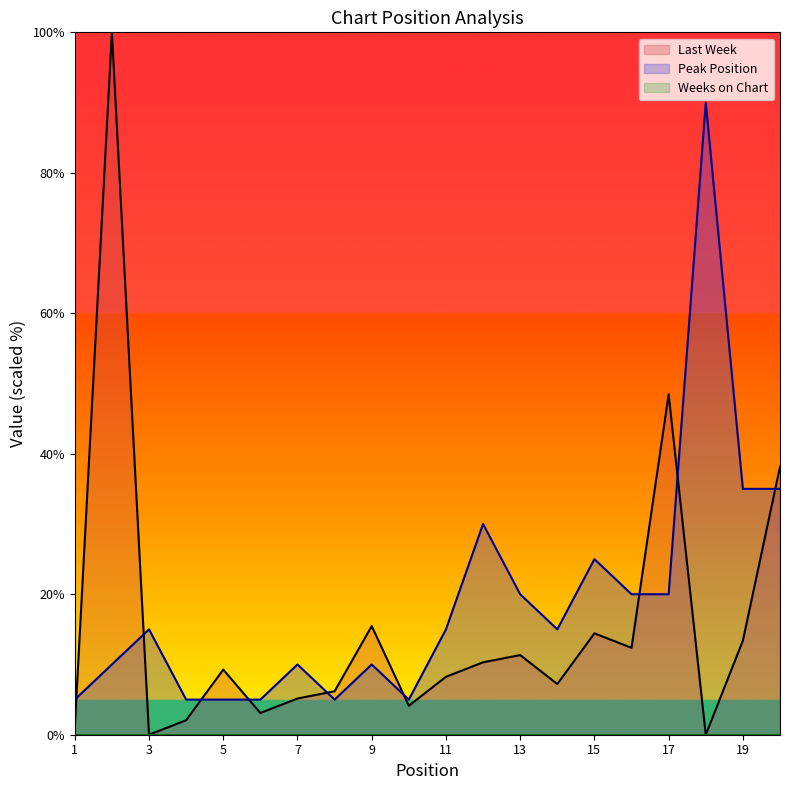

What is the total value across all series at 14?

22.2